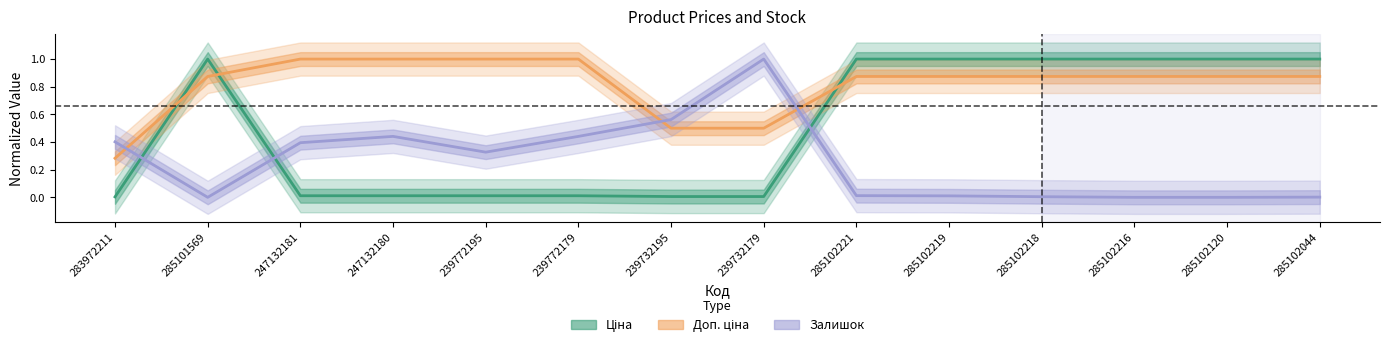

How many categories are shown in the chart?

14